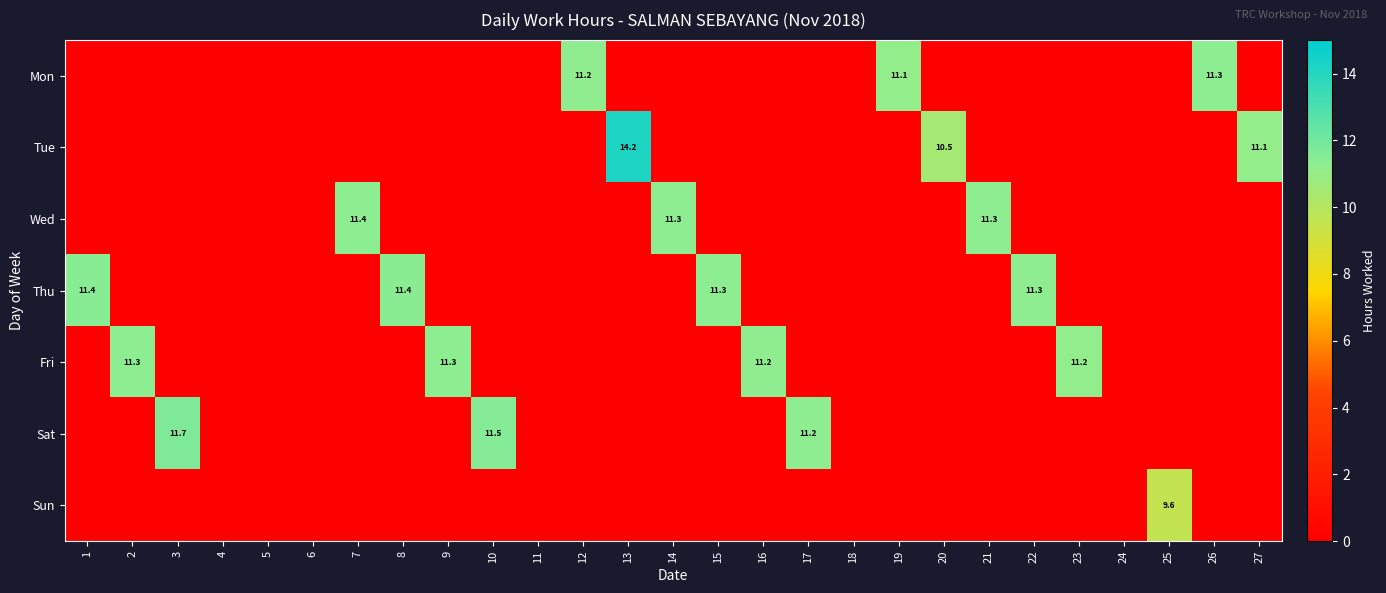

Rank the series by their maximum value, from lowest to highest.

Sun, Mon, Fri, Wed, Thu, Sat, Tue